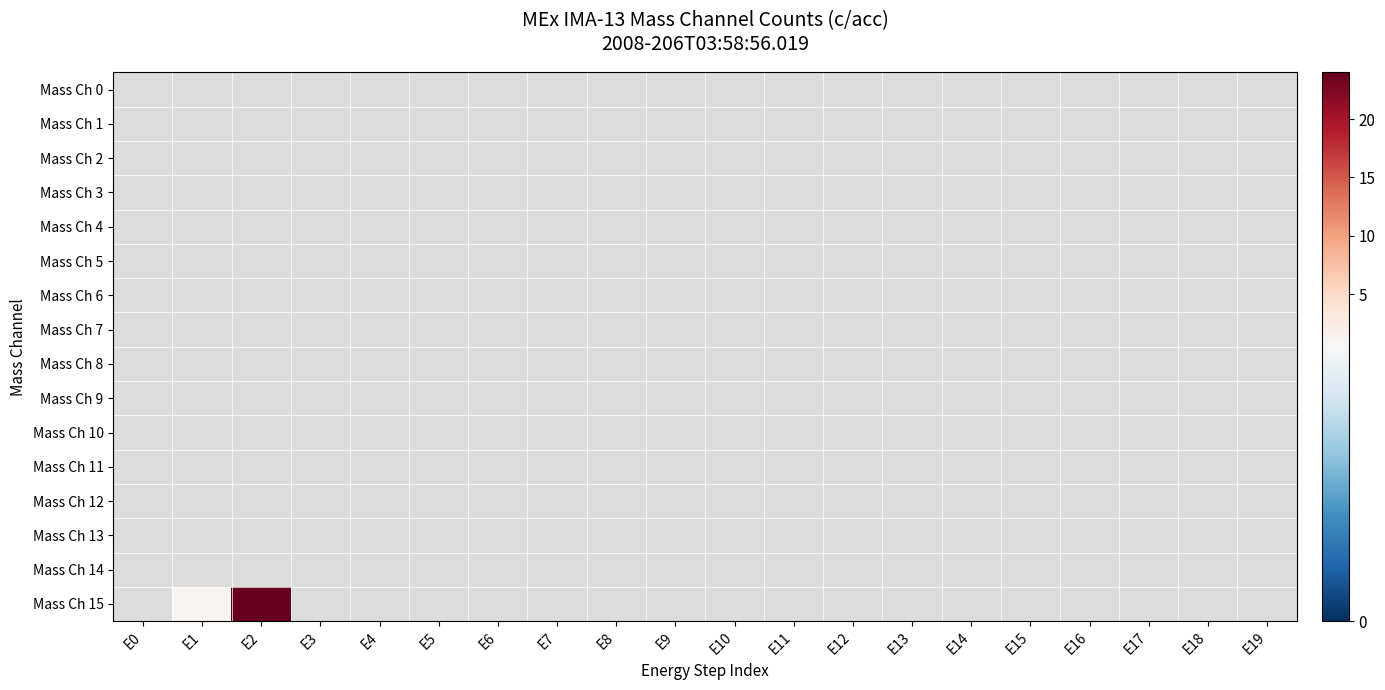

Rank the series at E18 from lowest to highest value.

Mass Ch 0, Mass Ch 1, Mass Ch 2, Mass Ch 3, Mass Ch 4, Mass Ch 5, Mass Ch 6, Mass Ch 7, Mass Ch 8, Mass Ch 9, Mass Ch 10, Mass Ch 11, Mass Ch 12, Mass Ch 13, Mass Ch 14, Mass Ch 15